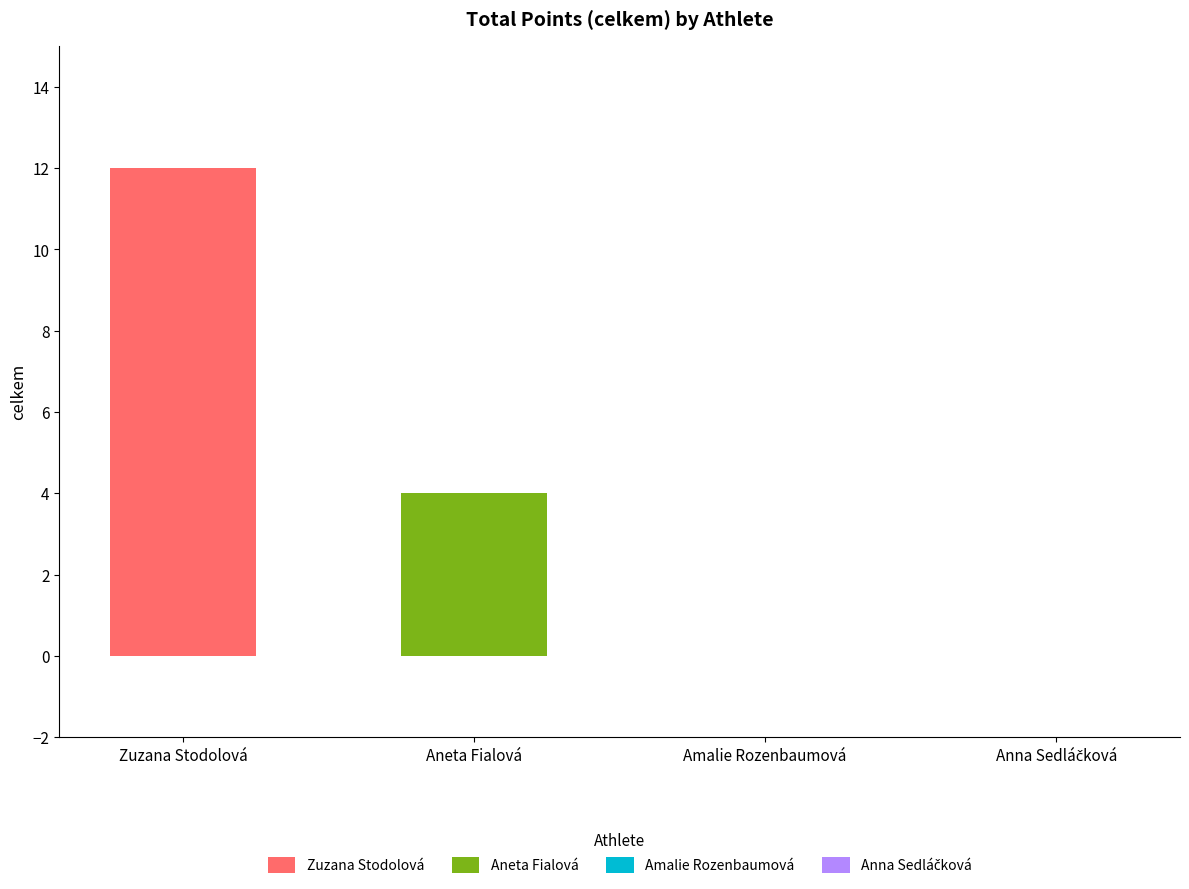

How many bars are there in total?

2